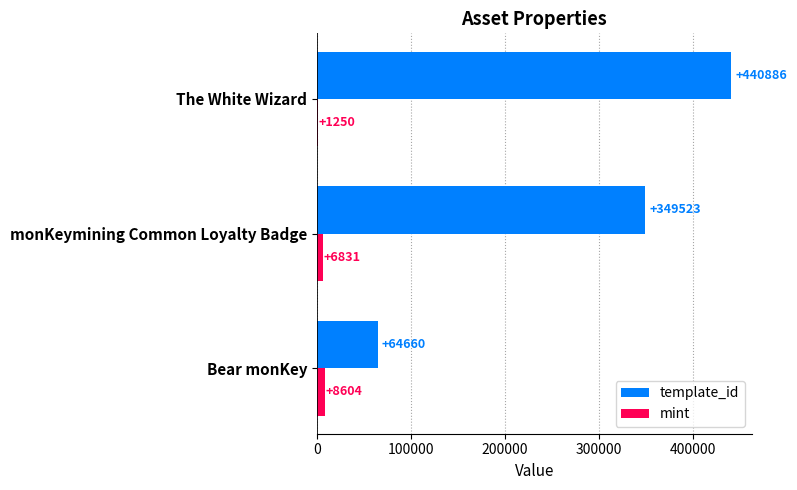

What is the sum of the template_id values at Bear monKey and monKeymining Common Loyalty Badge?

414183